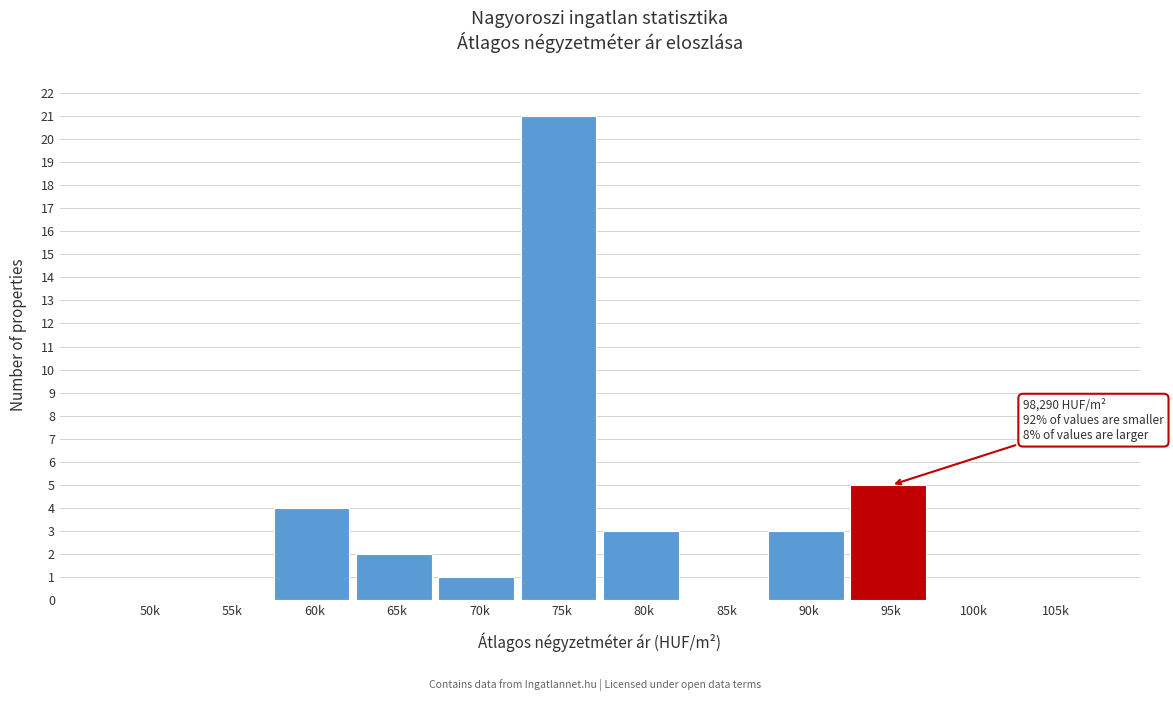

Reading right to left, extract all data points from this chart.

105k=0	100k=0	95k=5	90k=3	85k=0	80k=3	75k=21	70k=1	65k=2	60k=4	55k=0	50k=0